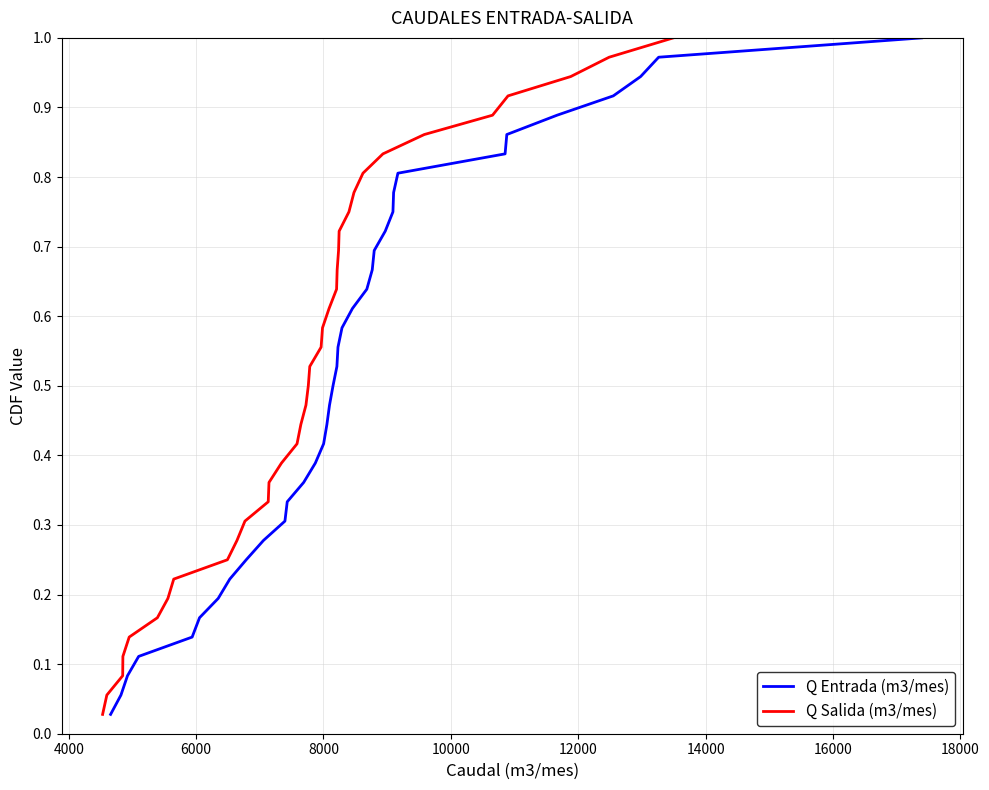

True or false: Q Salida (m3/mes) and Q Entrada (m3/mes) cross at least once.

False